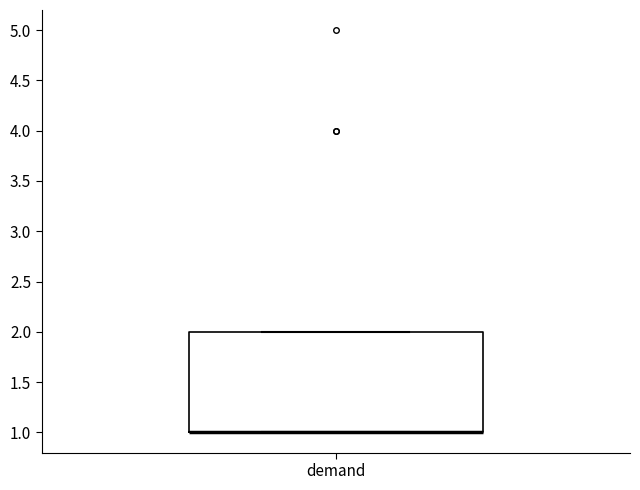

Transcribe this box plot: give where the median line is, the range the box spans, and where the two whiskers end, as read against the y-axis. The values are not printed on the chart, so give them approximately, as read against the axis.

median 1 (drawn on the box's lower edge), box 1 to 2, whiskers 1 to 2